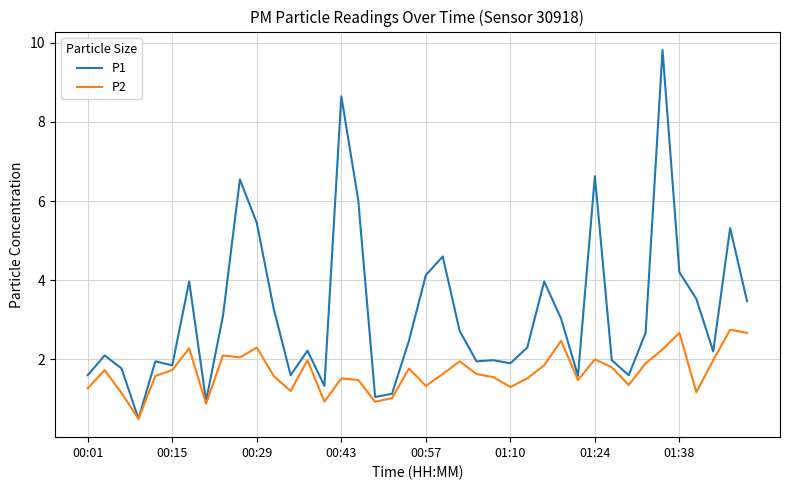

List the series in order of their peak value, highest first.

P1, P2